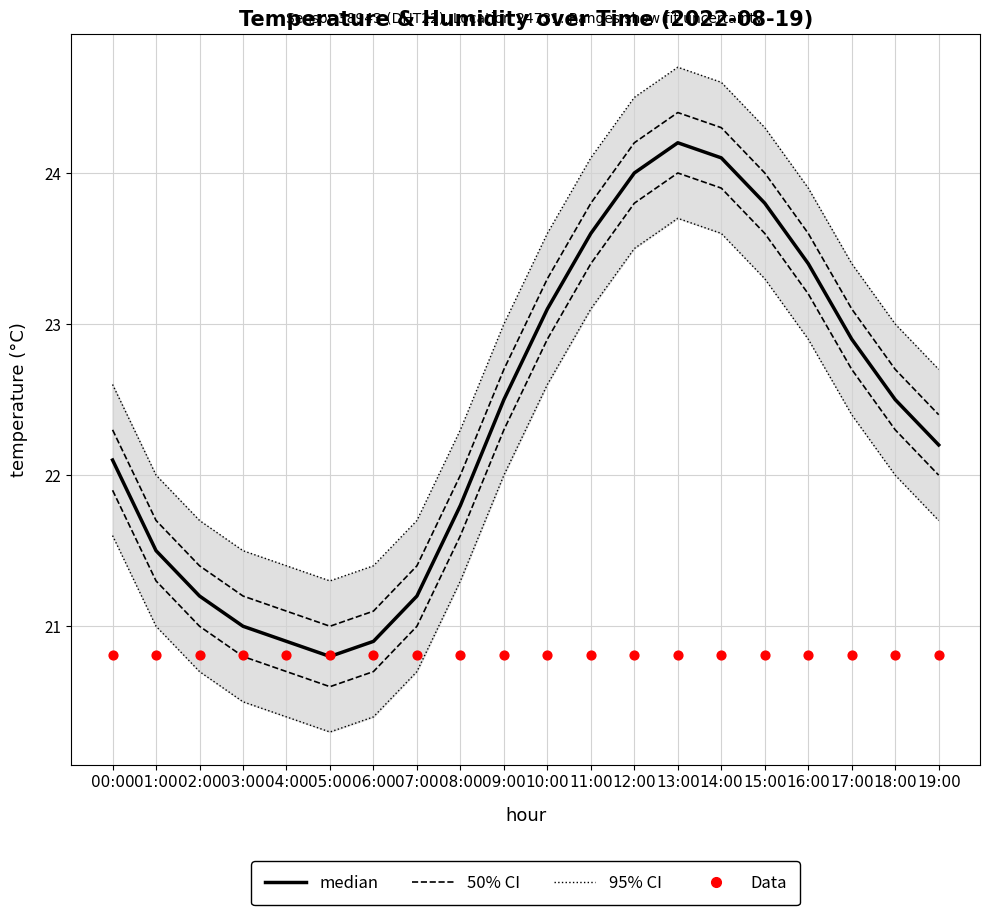

What is the total value across all series at 15:00?

91.5